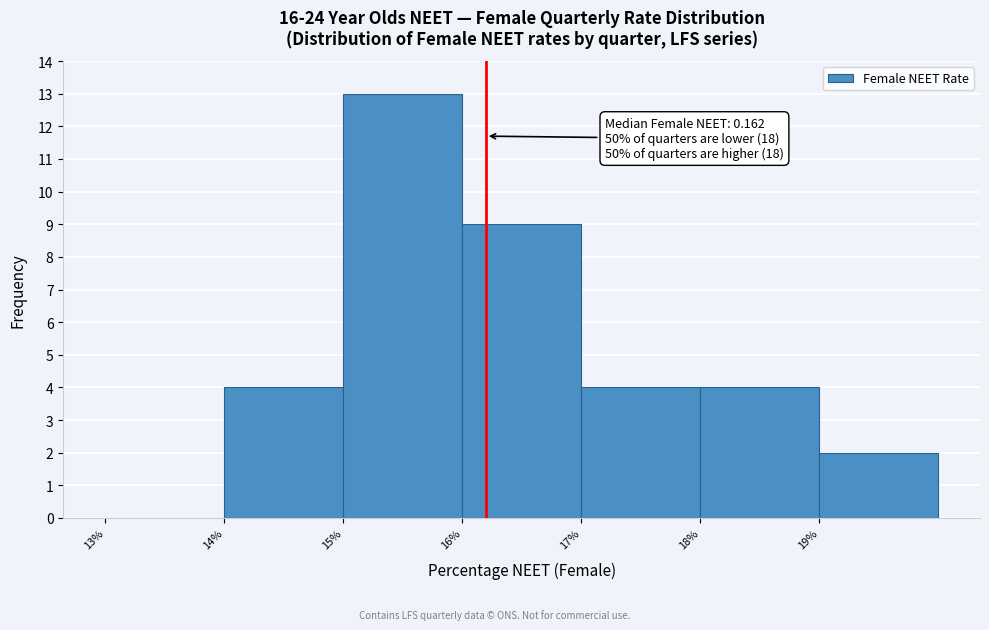

Reading left to right, list all the values displayed in this chart.

13%=0	14%=4	15%=13	16%=9	17%=4	18%=4	19%=2